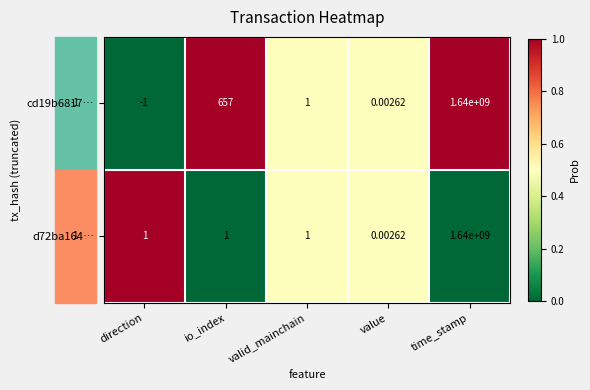

Rank the categories by cd19b6817… value from highest to lowest.

time_stamp, io_index, valid_mainchain, value, direction